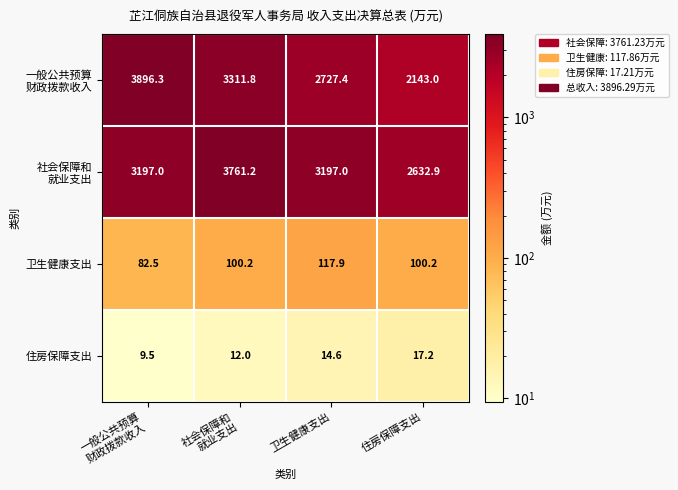

What is the difference between the maximum and minimum values in the 住房保障支出 series?

7.7